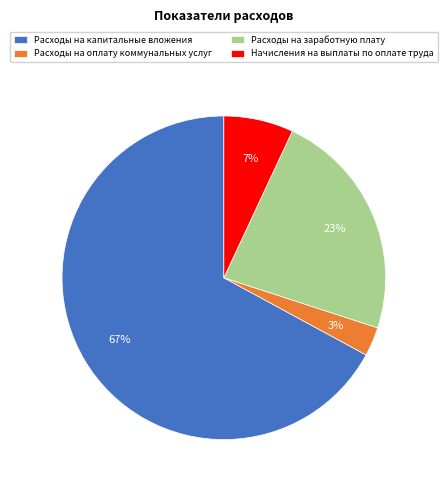

Between Расходы на капитальные вложения and Расходы на оплату коммунальных услуг, which is larger?

Расходы на капитальные вложения